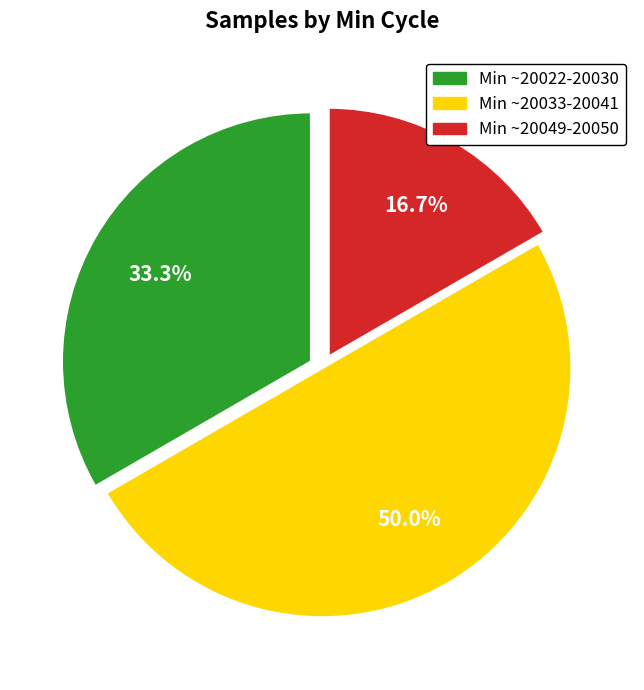

Count the number of slices in the pie.

3